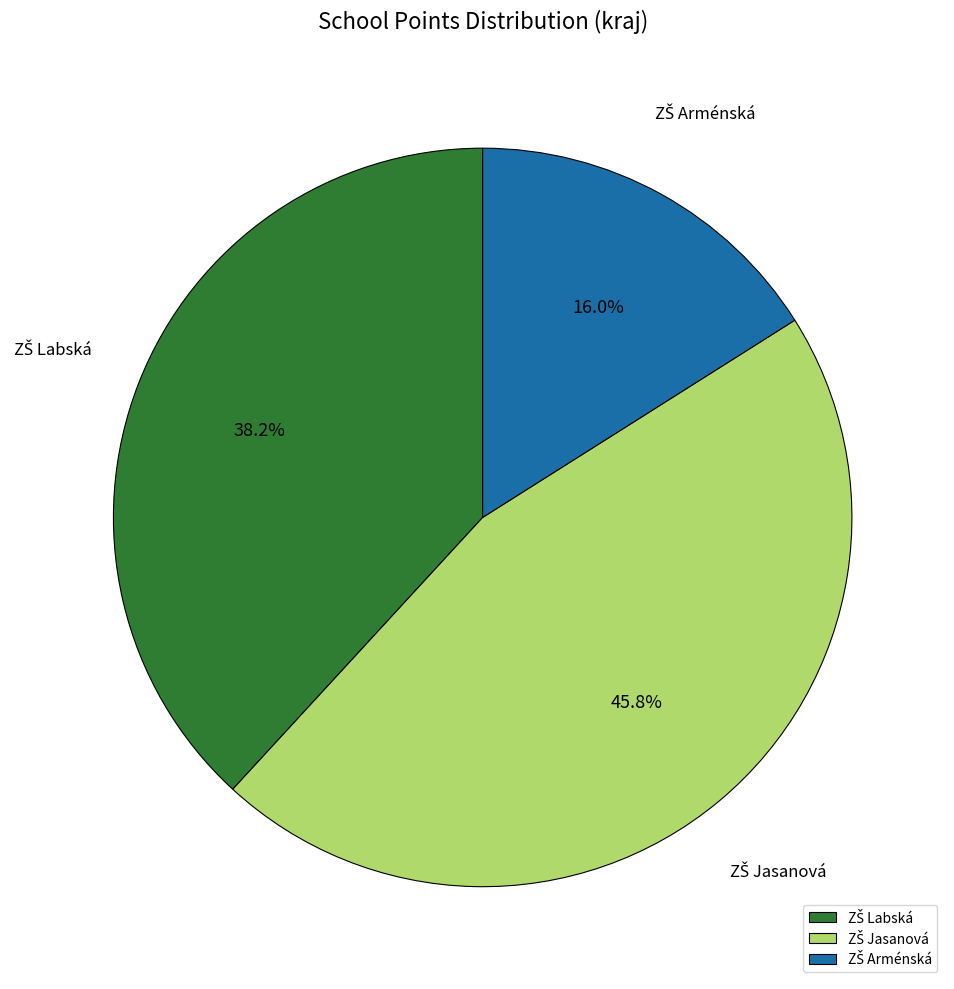

Does any single category account for the majority?

No